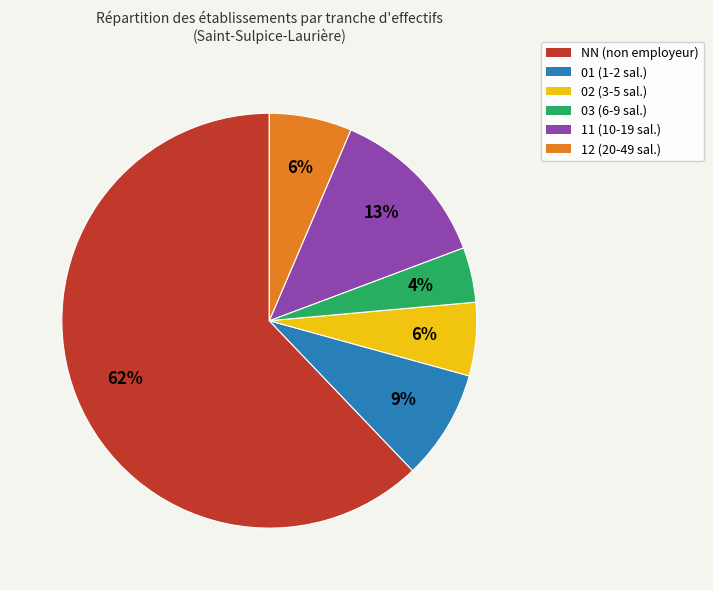

Which slice is the largest?

NN